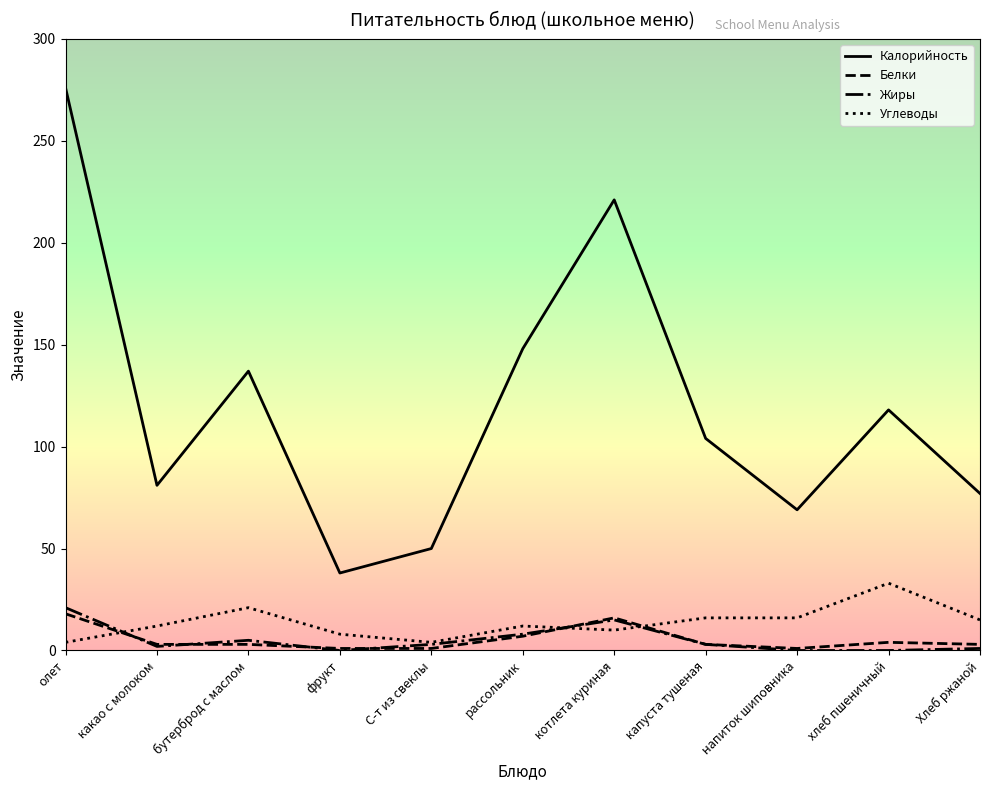

What is the highest value of the Углеводы series?

33